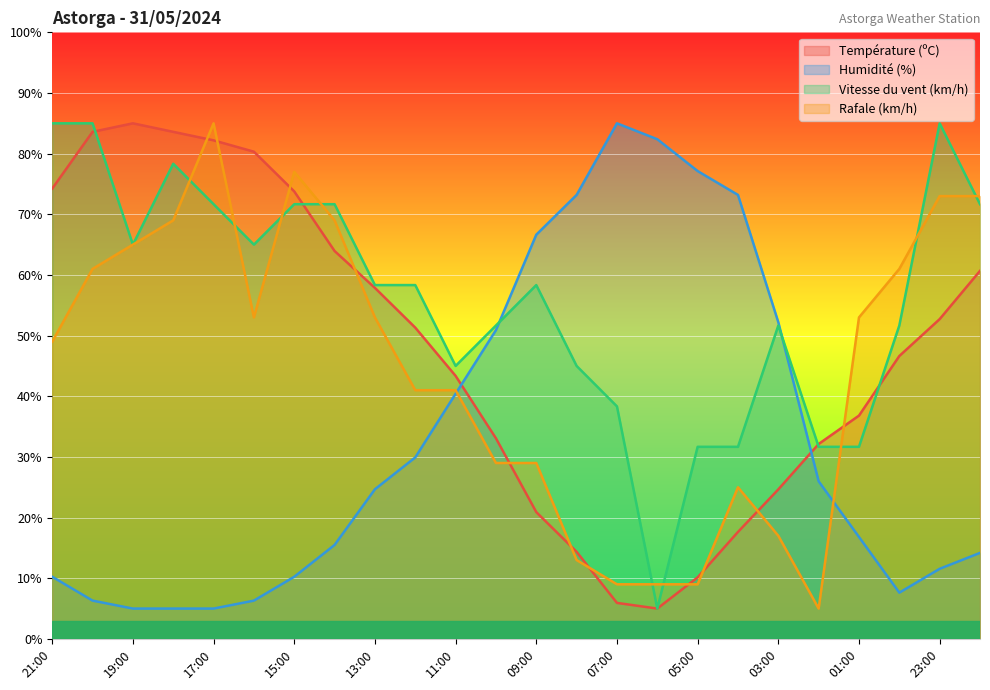

Between 04:00 and 03:00, which is larger?

03:00